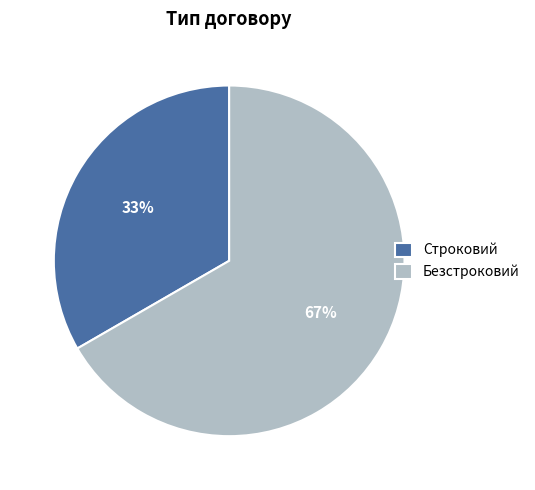

Combined, do Безстроковий and Строковий account for over 50%?

Yes